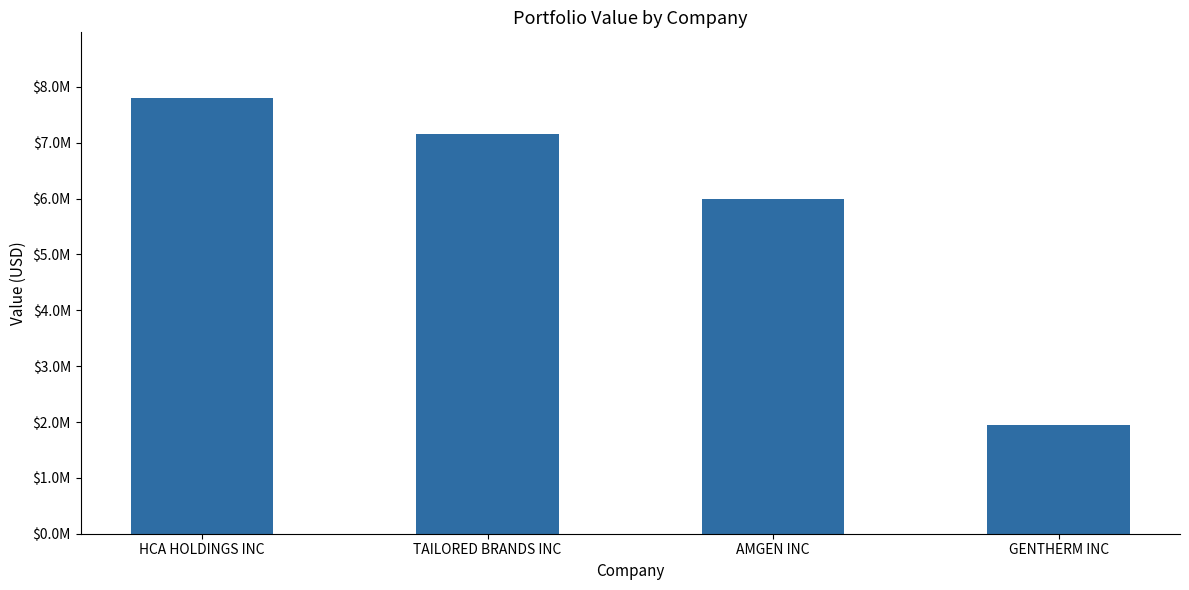

What is the value of the 4th bar from the left?

1955000